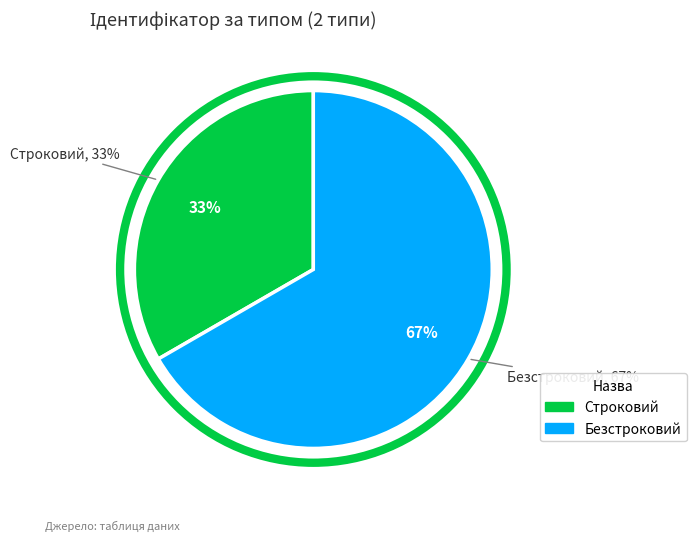

Is it true that Строковий is 33% of the pie?

True